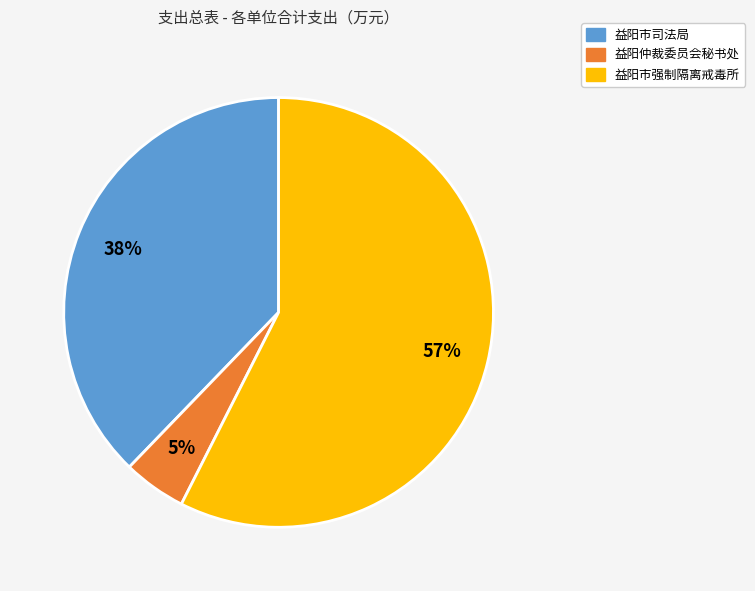

Is it true that 益阳仲裁委员会秘书处 is 5% of the pie?

True